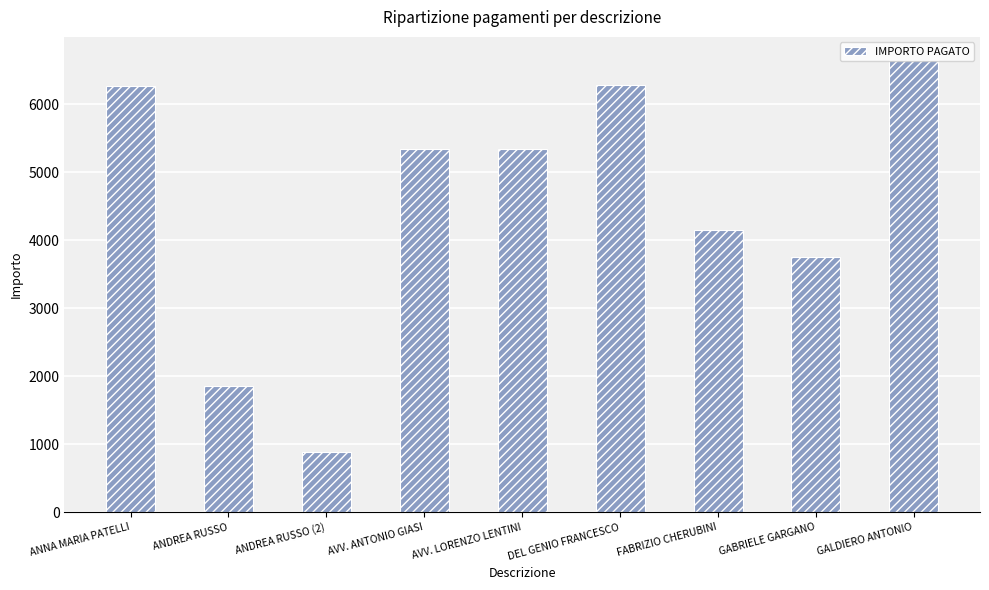

Count the number of categories in the chart.

9